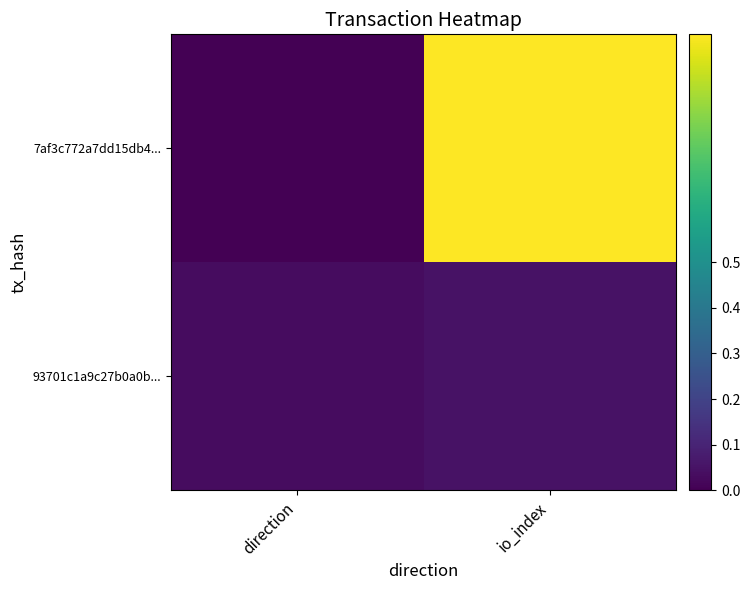

Reading left to right, transcribe all the data shown in this chart.

7af3c772a7dd15db4...: direction=0.0	io_index=1.0
93701c1a9c27b0a0b...: direction=0.0	io_index=0.1